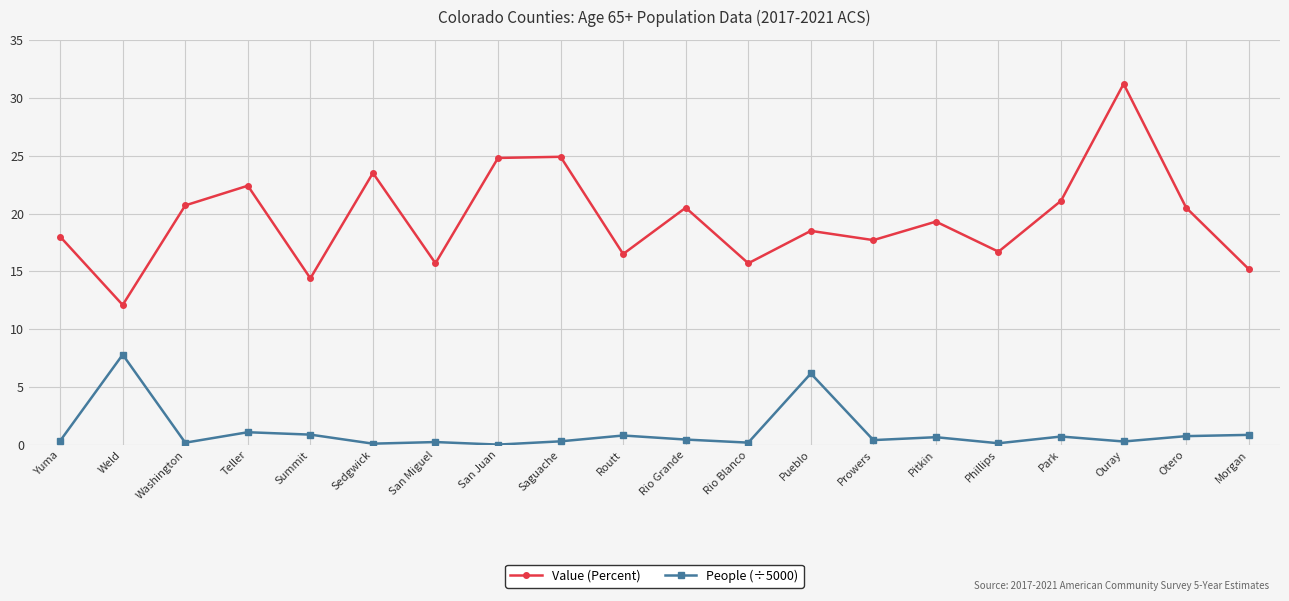

True or false: Value (Percent) and People (÷5000) cross at least once.

False